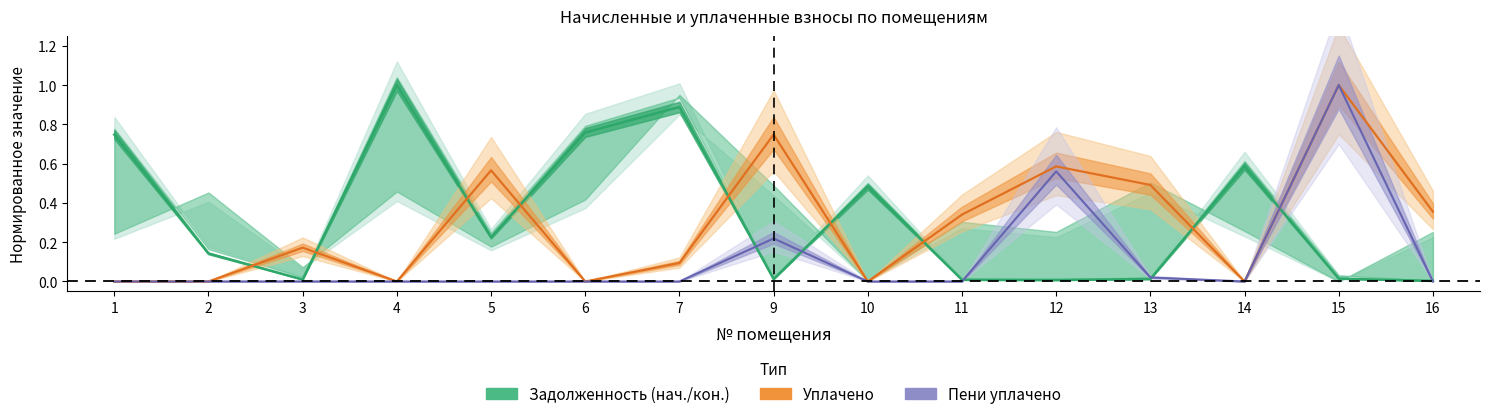

Between 14 and 2, which is larger?

14